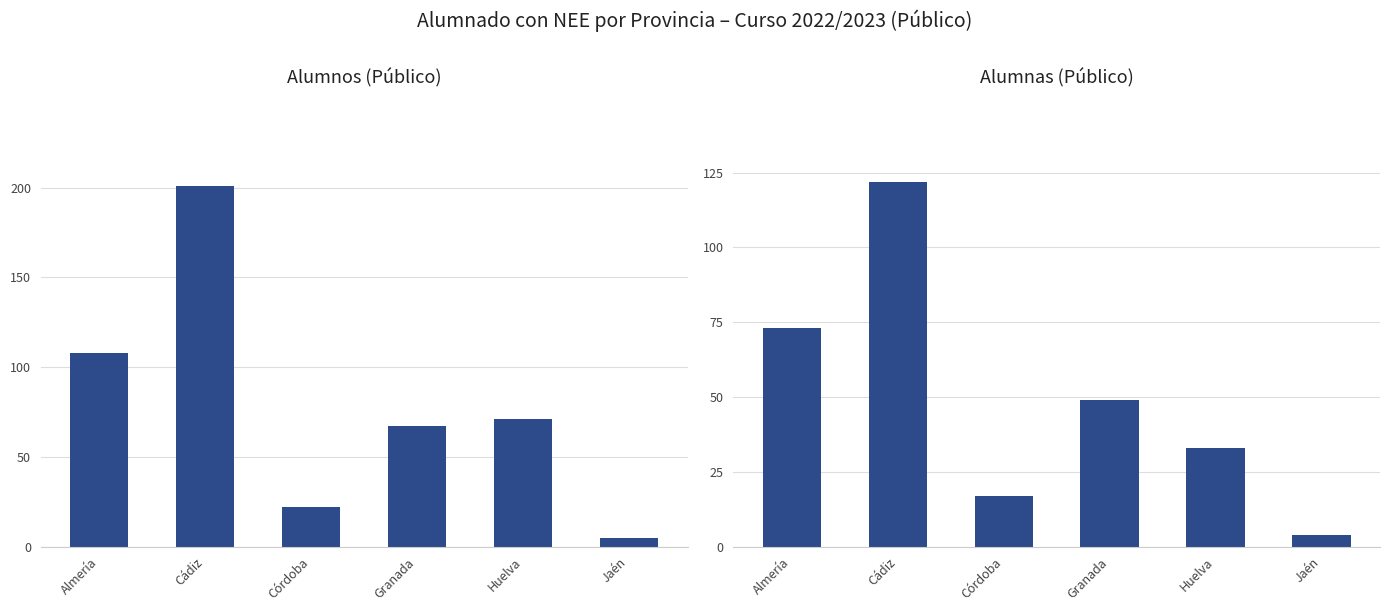

Is it true that Alumnas (Público) equals 73 at Almería?

True